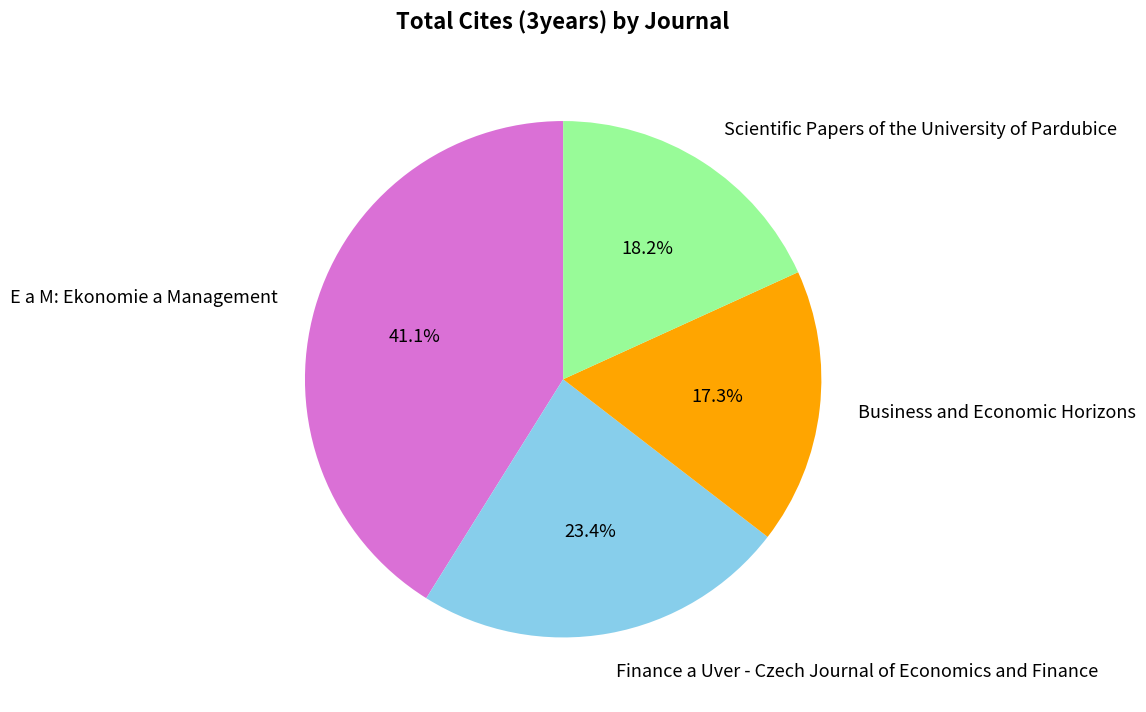

How many slices are in this pie chart?

4